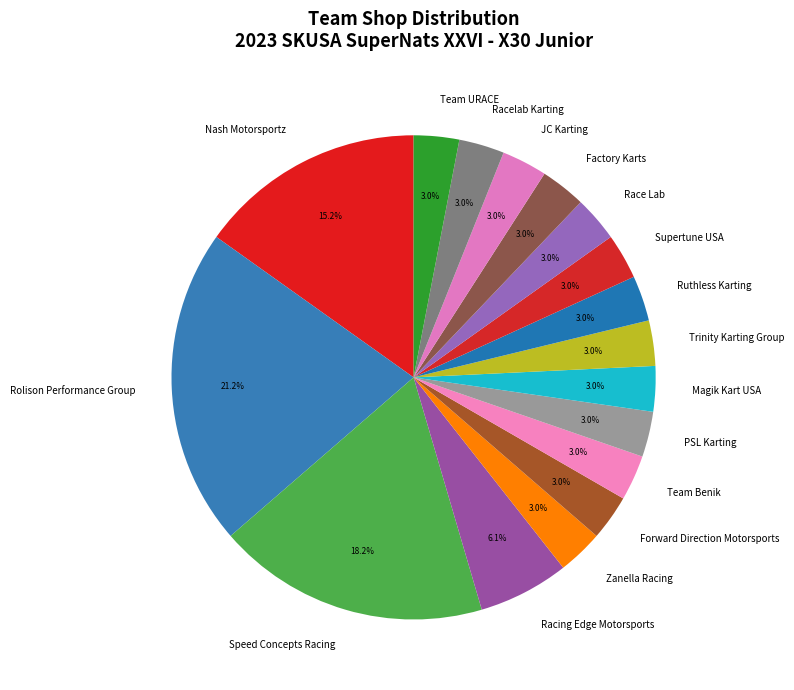

What is the ratio of the value at Zanella Racing to the value at Magik Kart USA?

1.0